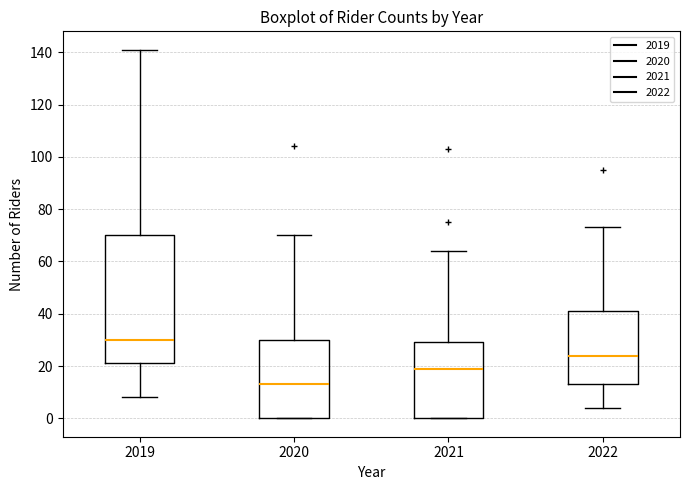

Where is the upper edge of the box at x = 2020 on the y-axis? The values are not printed on the chart, so give them approximately, as read against the axis.

30